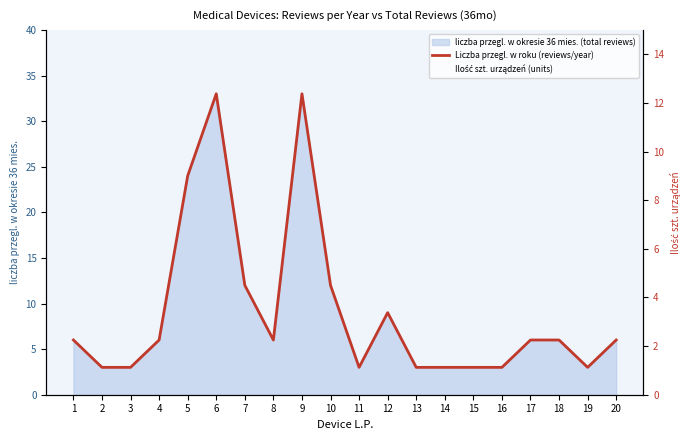

How many lines are shown in the chart?

1